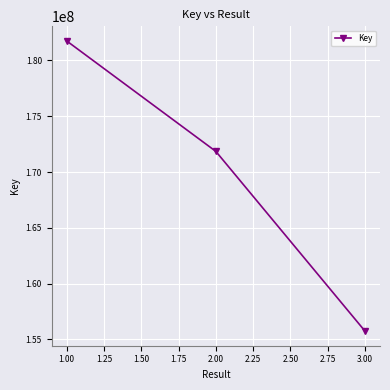

Does the chart display data point markers on the line(s)?

Yes